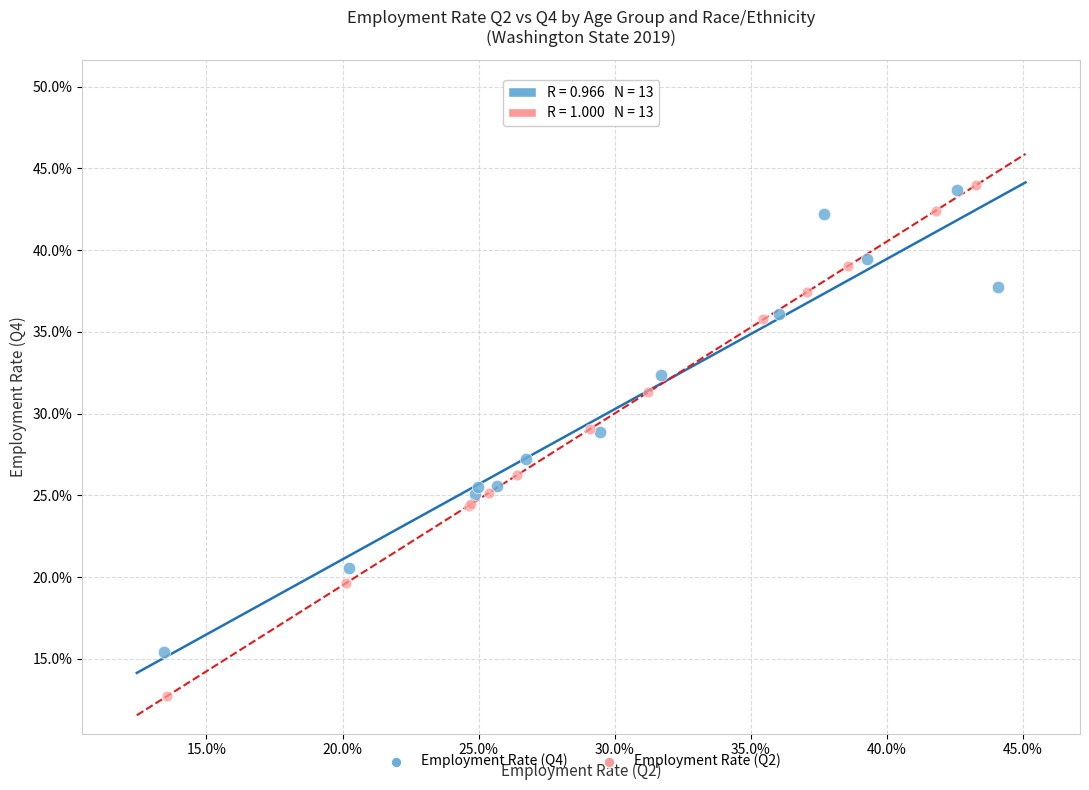

What are all the series names shown in the legend?

Employment Rate (Q4), Employment Rate (Q2)